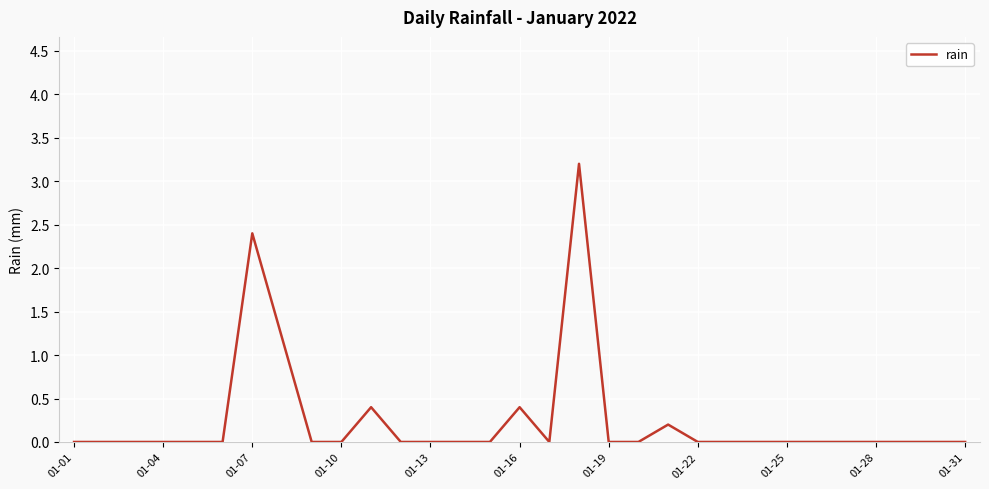

What is the maximum value shown in the chart?

3.2